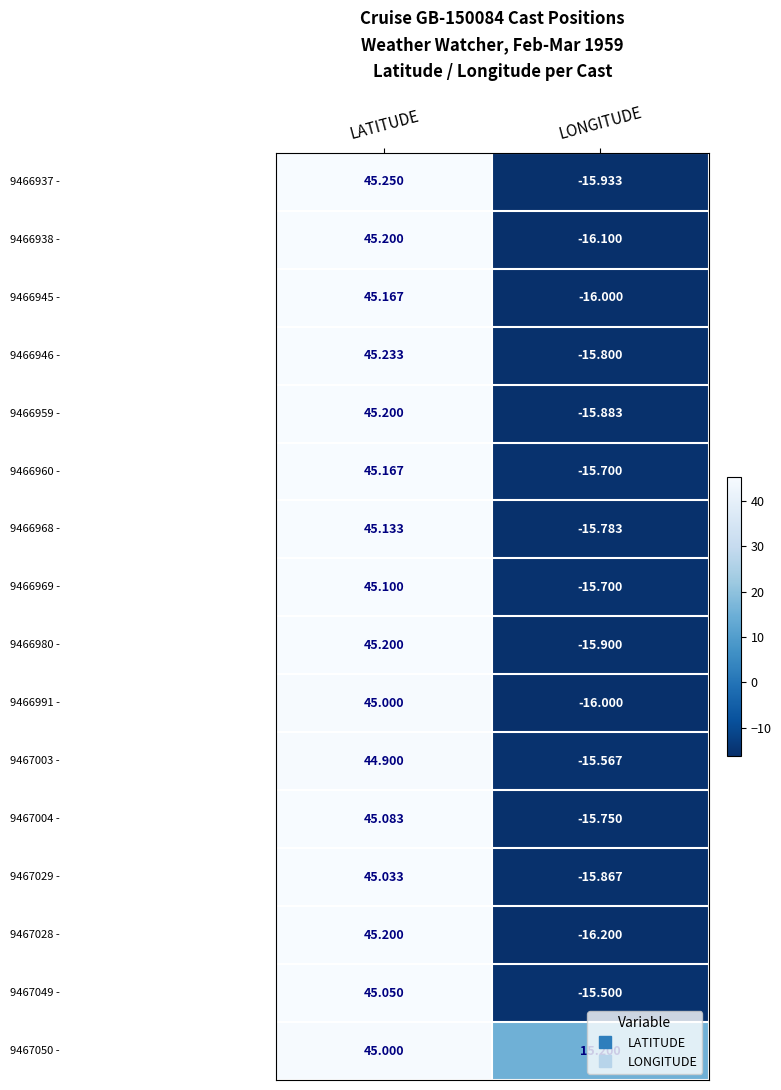

At which category is the sum across all series the highest?

LATITUDE